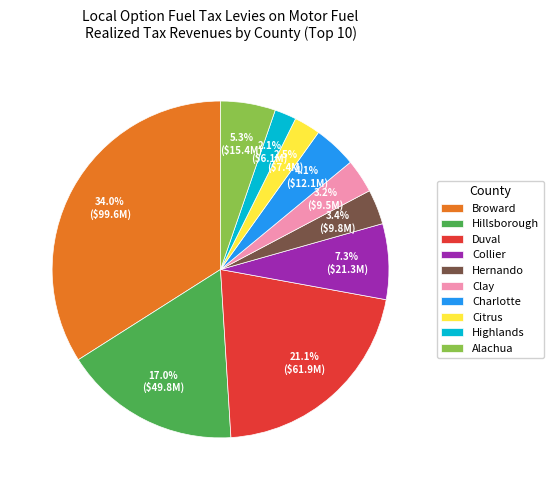

Combined, do Highlands and Alachua account for over 50%?

No